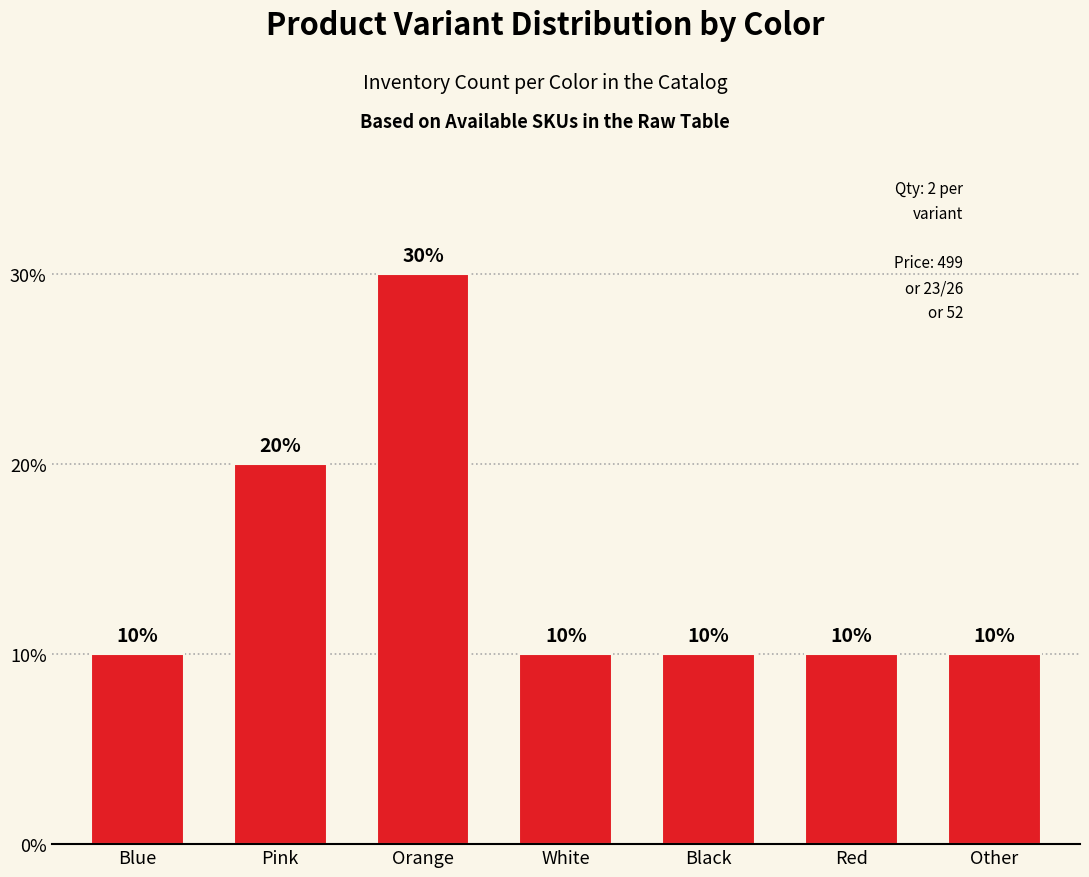

At which category does the chart reach its peak across all series?

Orange